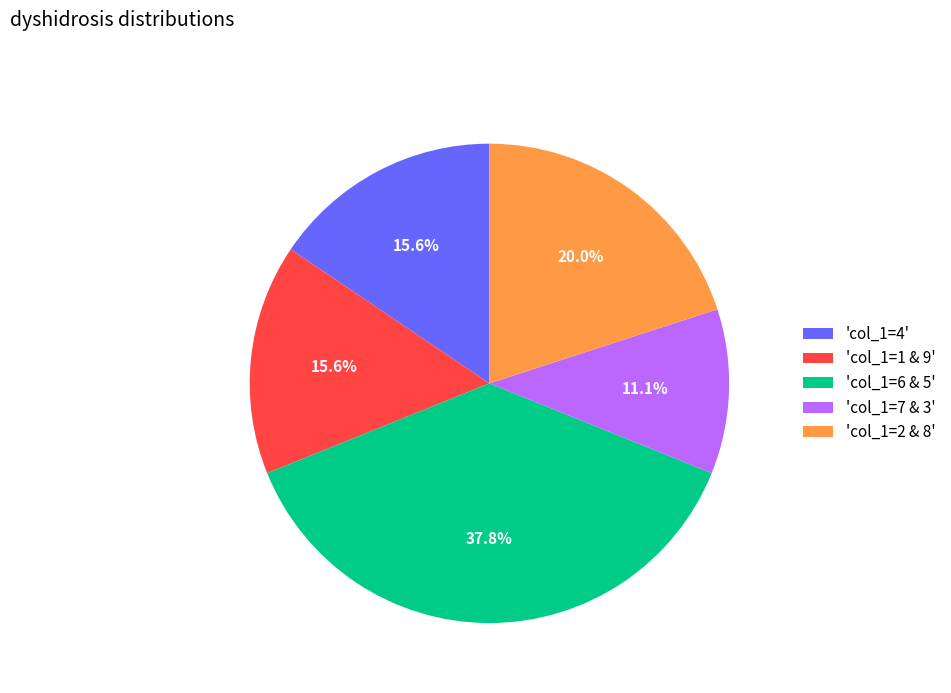

To the nearest percent, what is the average slice percentage?

20%